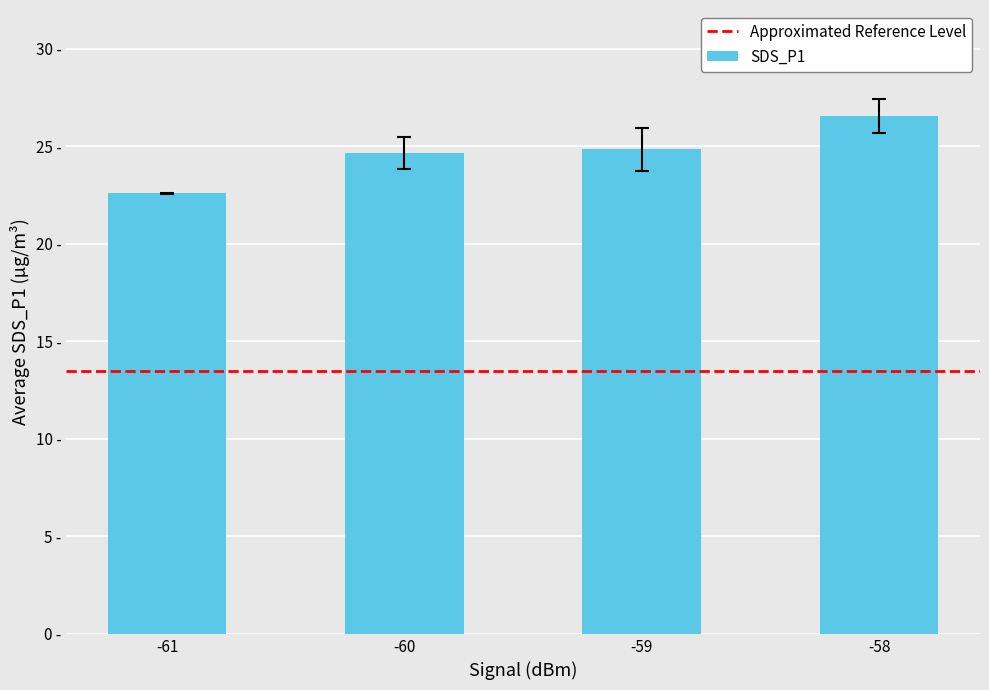

Does the chart contain any negative values?

No